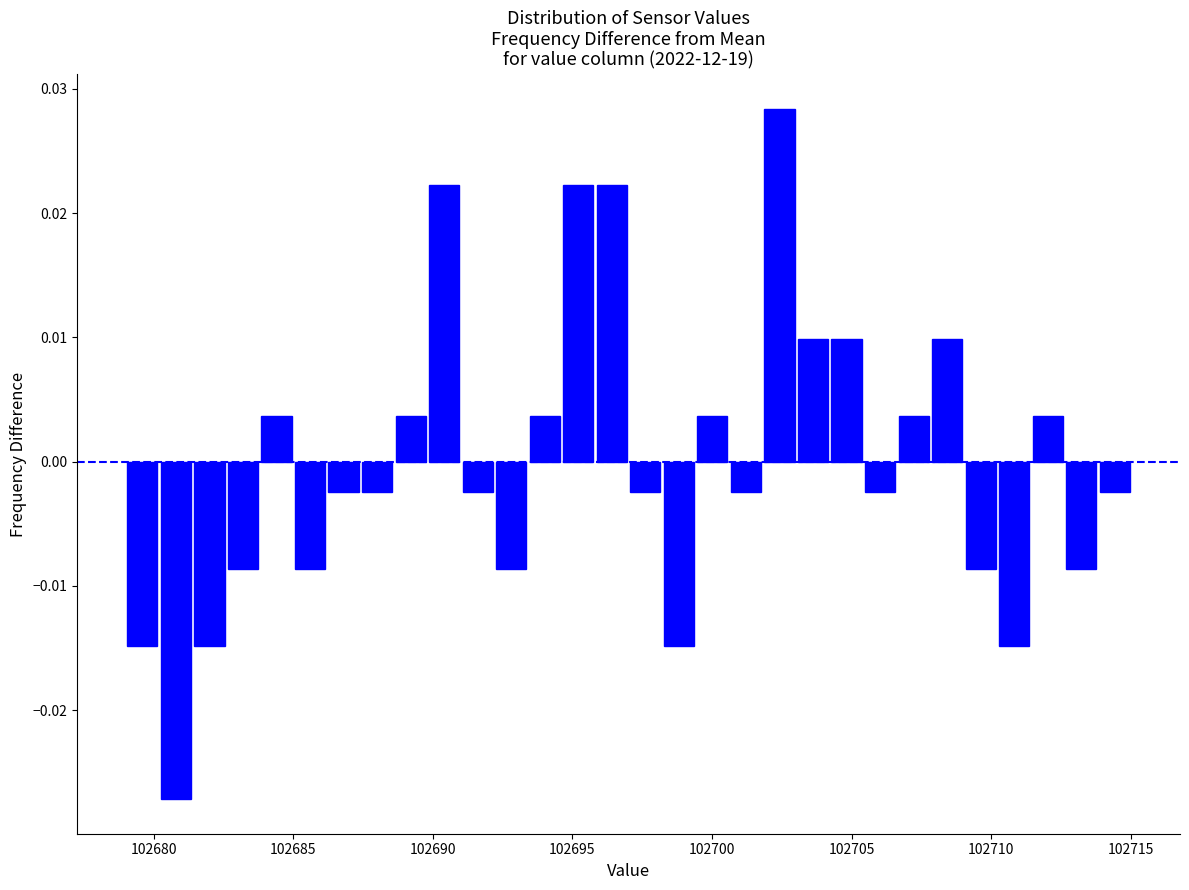

Read against the x-axis, roughly where is the centre of the tallest bar?

102702.5